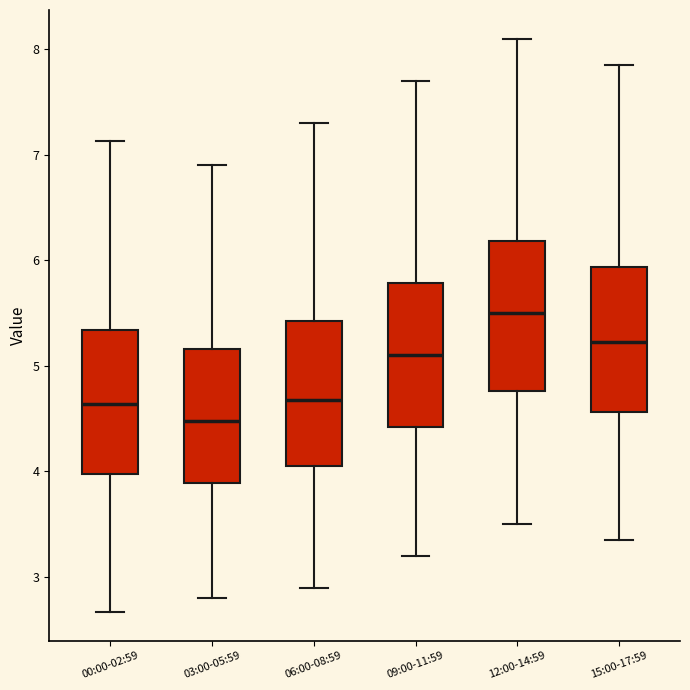

Reading left to right, read every box against the y-axis: the position of its median line, the range the box covers, and the ends of its whiskers. The values are not printed on the chart, so give them approximately, as read against the axis.

00:00-02:59: median 4.6, box 4.0 to 5.3, whiskers 2.7 to 7.1
03:00-05:59: median 4.5, box 3.9 to 5.2, whiskers 2.8 to 6.9
06:00-08:59: median 4.7, box 4.1 to 5.4, whiskers 2.9 to 7.3
09:00-11:59: median 5.1, box 4.4 to 5.8, whiskers 3.2 to 7.7
12:00-14:59: median 5.5, box 4.8 to 6.2, whiskers 3.5 to 8.1
15:00-17:59: median 5.2, box 4.6 to 5.9, whiskers 3.4 to 7.9